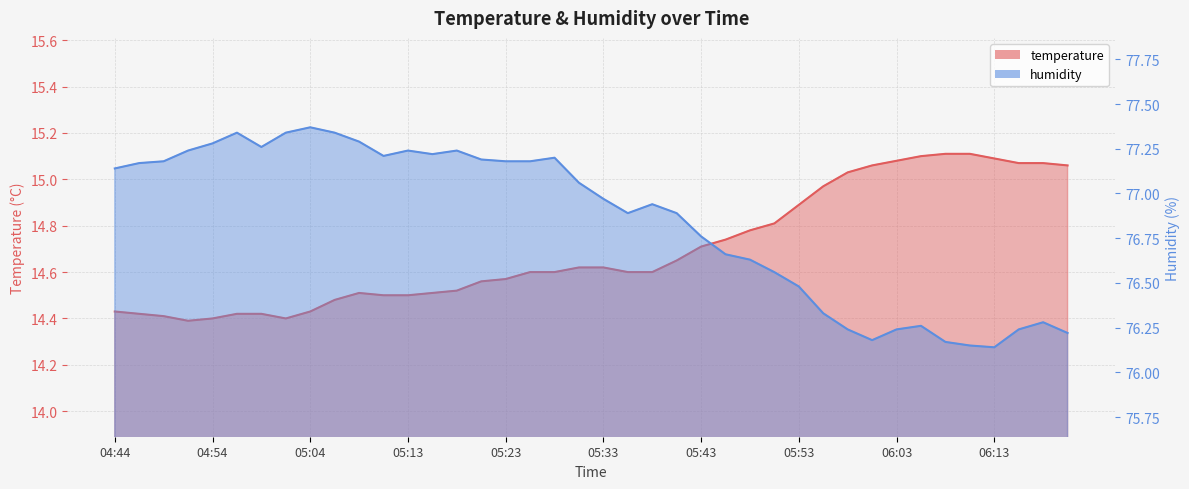

What is the total value across all series at 04:44?

91.6